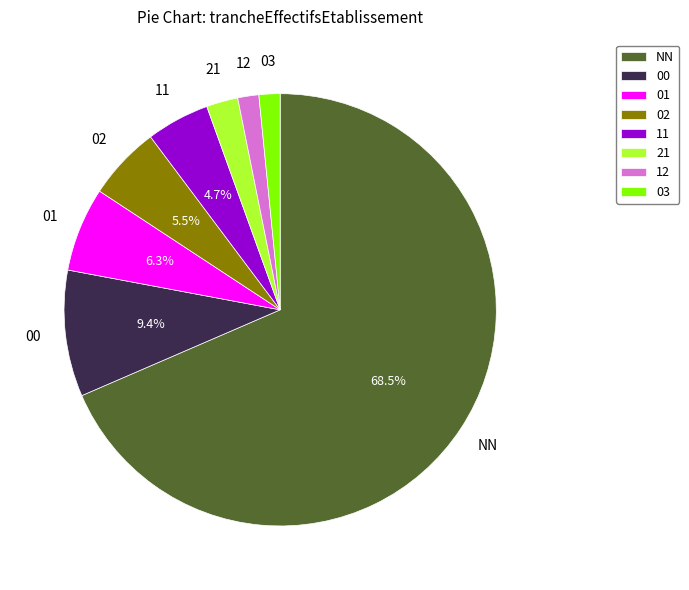

To the nearest percent, what is the difference between the 21 and 11 slice percentages?

2%